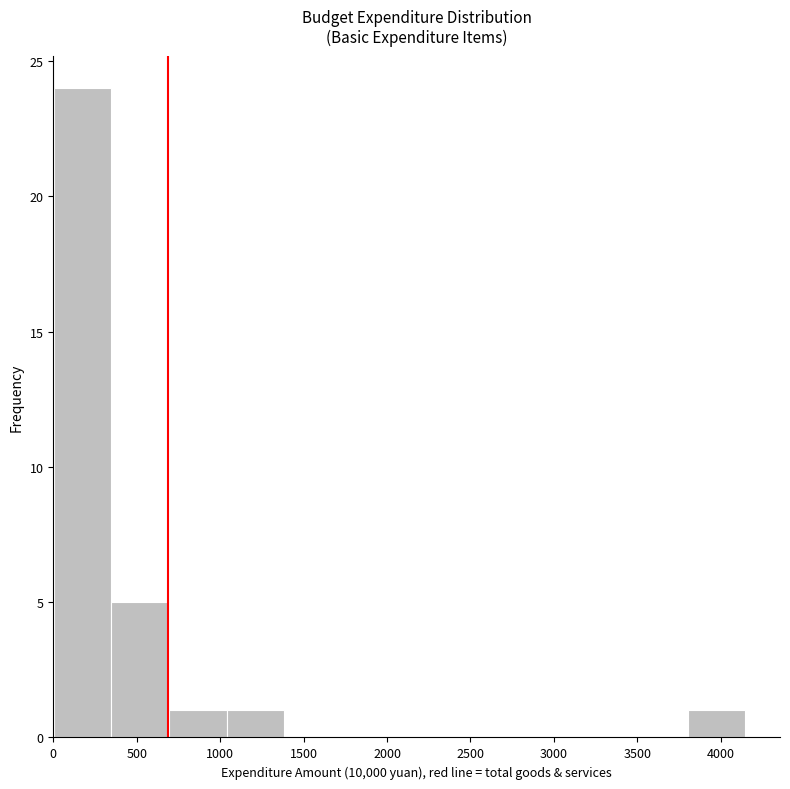

Reading left to right, transcribe this chart: for each bar, give the range it covers on the x-axis and its height. Neither the bar edges nor the heights are printed on the chart, so give them approximately, as read against the axes.

0 to 350: 24
350 to 700: 5
700 to 1050: 1
1050 to 1400: 1
1400 to 1750: 0
1750 to 2100: 0
2100 to 2400: 0
2400 to 2750: 0
2750 to 3100: 0
3100 to 3450: 0
3450 to 3800: 0
3800 to 4150: 1